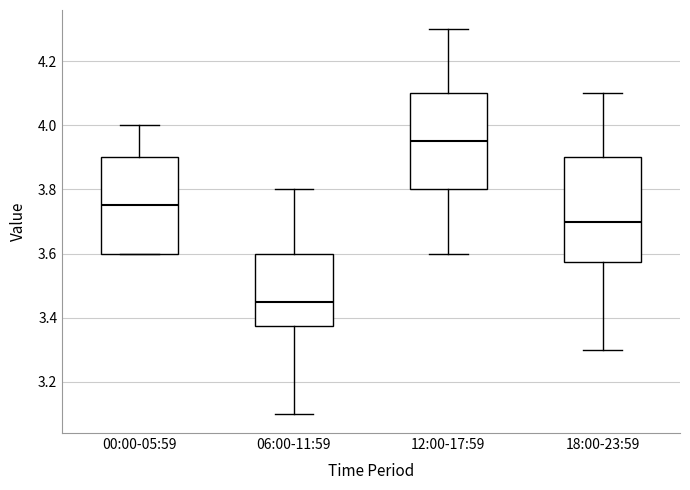

Reading left to right, read every box against the y-axis: the position of its median line, the range the box covers, and the ends of its whiskers. The values are not printed on the chart, so give them approximately, as read against the axis.

00:00-05:59: median 3.76, box 3.60 to 3.90, whiskers 3.60 to 4.00
06:00-11:59: median 3.46, box 3.38 to 3.60, whiskers 3.10 to 3.80
12:00-17:59: median 3.96, box 3.80 to 4.10, whiskers 3.60 to 4.30
18:00-23:59: median 3.70, box 3.58 to 3.90, whiskers 3.30 to 4.10